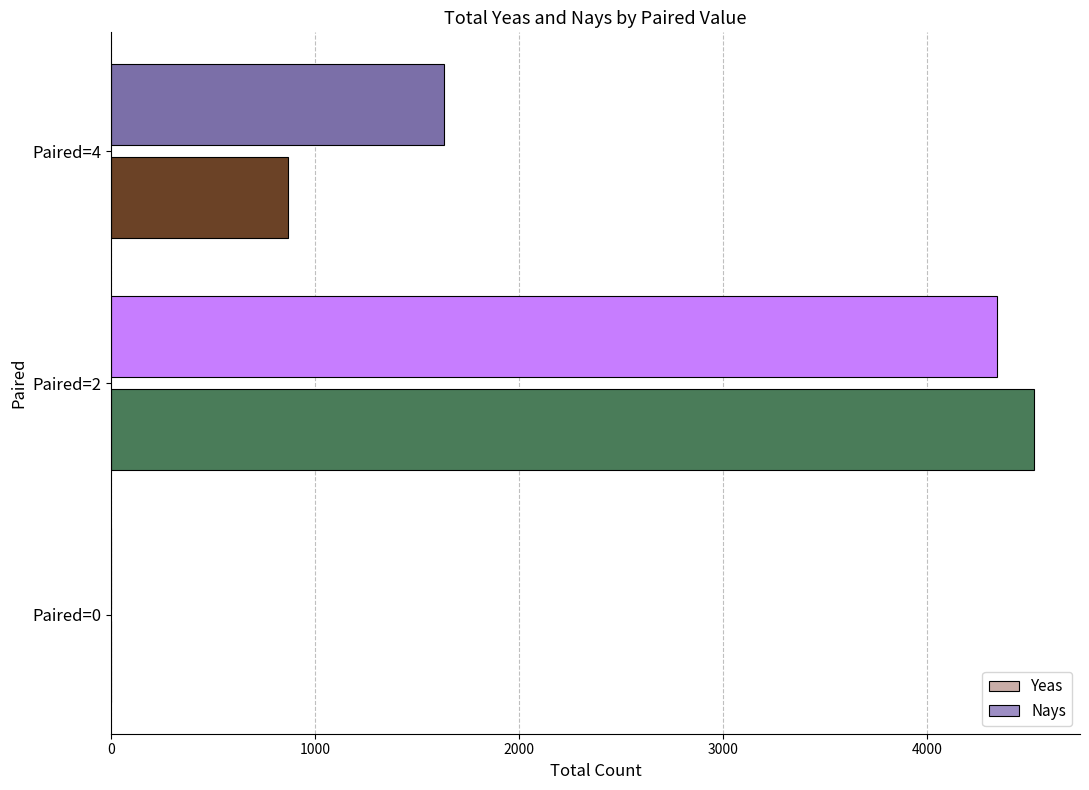

At which label is Nays closest to 2262?

Paired=4